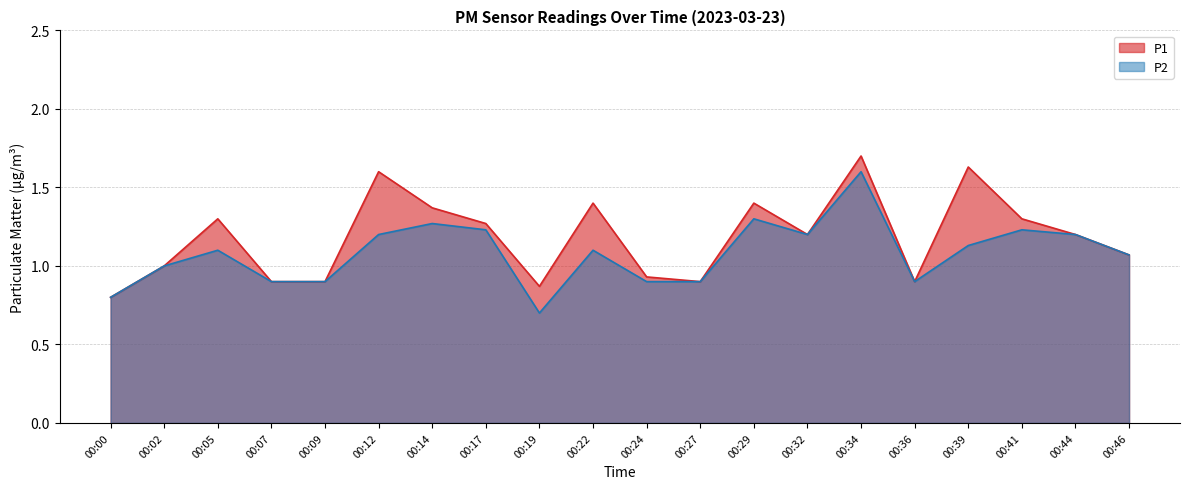

Which category has the lowest value in the P2 series?

00:19